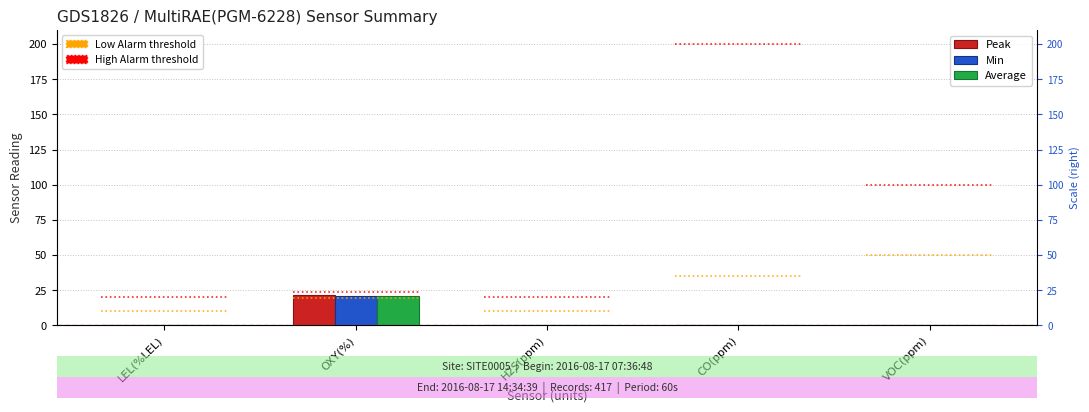

Between H2S(ppm) and LEL(%LEL), which is larger?

H2S(ppm)